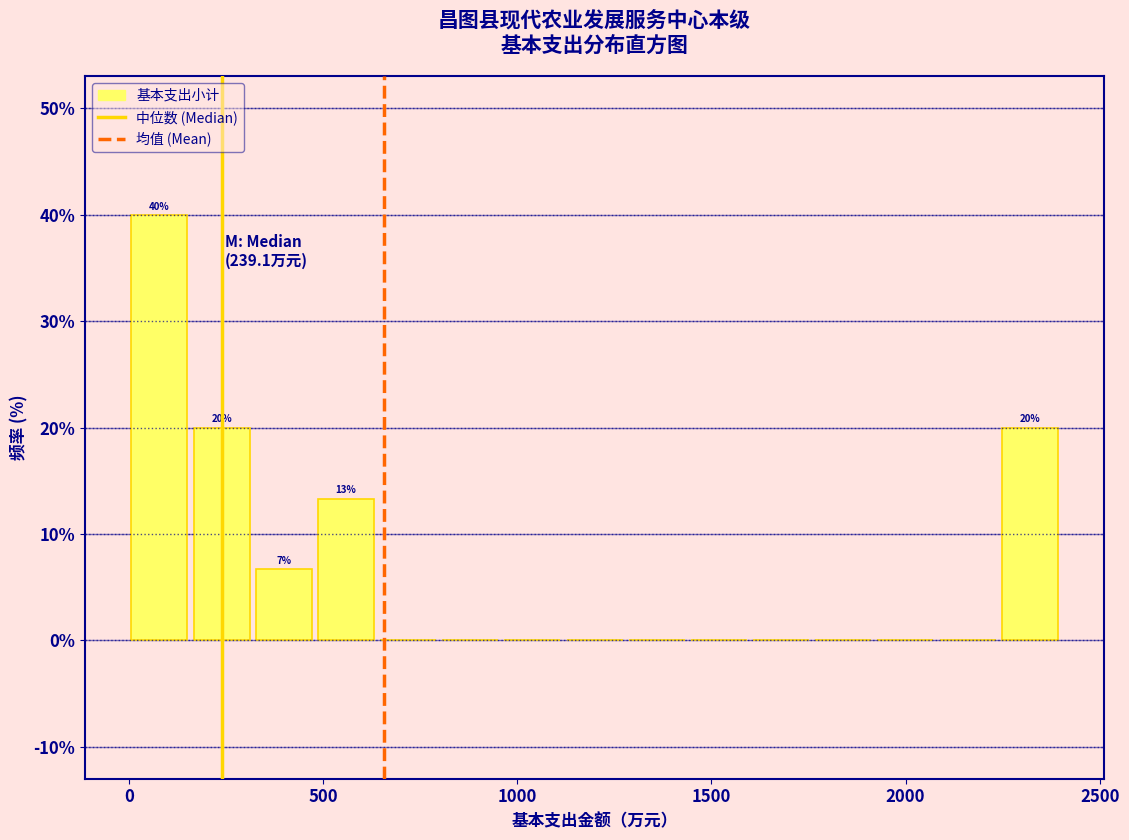

Around what value on the x-axis is the tallest bar? Give the approximate position of its centre, as read against the axis.

100